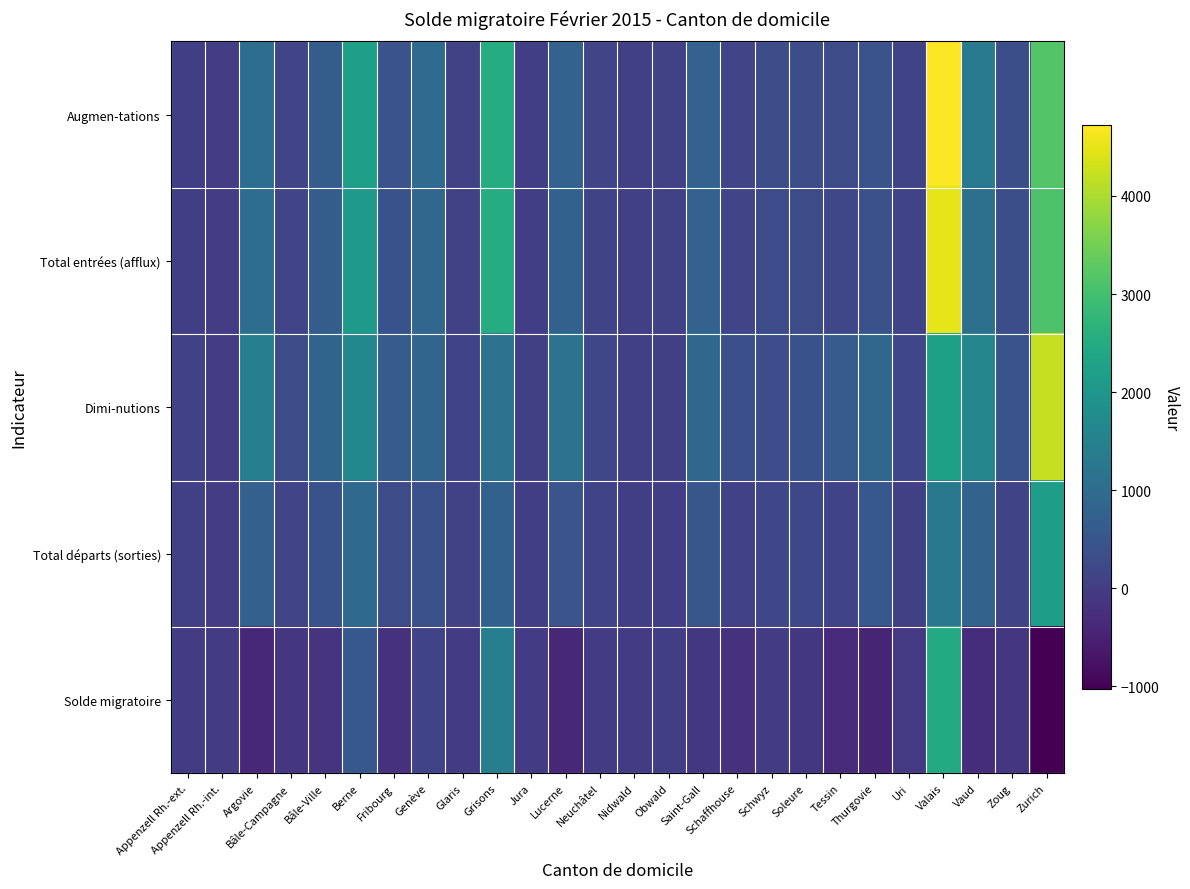

How many categories are shown in the chart?

26